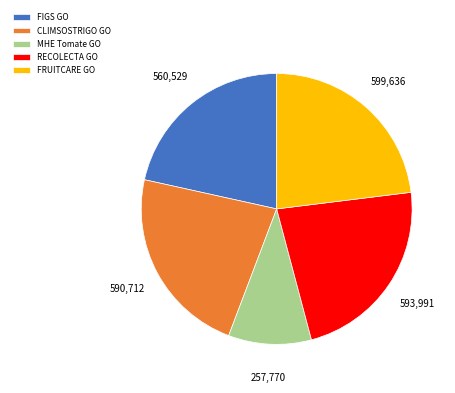

How many segments does this pie chart have?

5